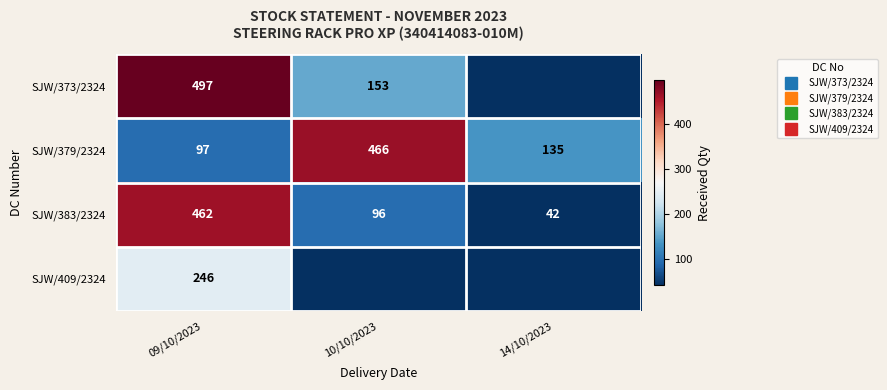

The value of SJW/373/2324 at 09/10/2023 is 497. True or false?

True